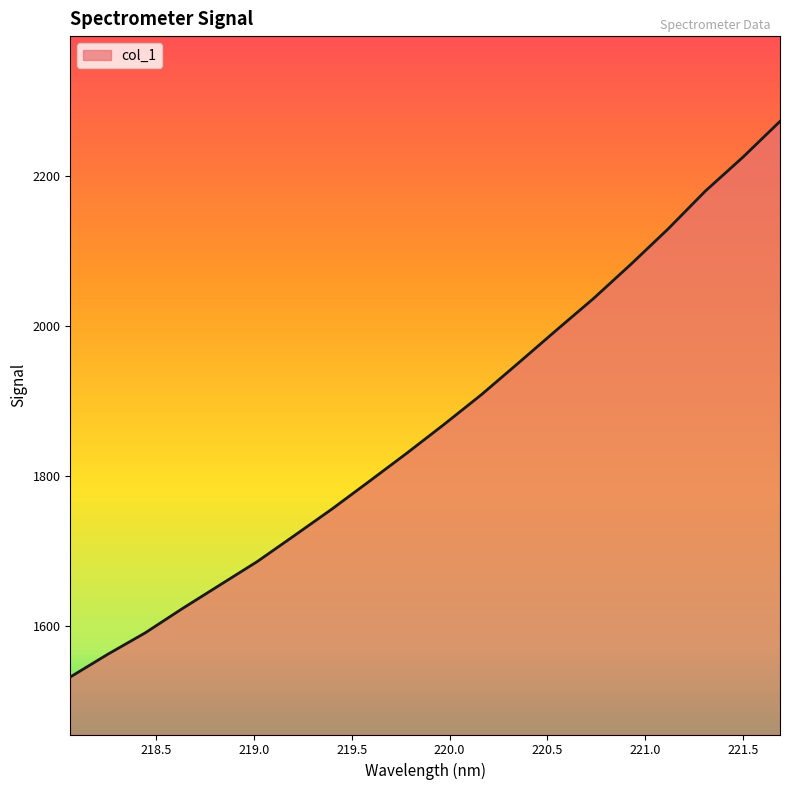

What is the greatest value displayed?

2273.0